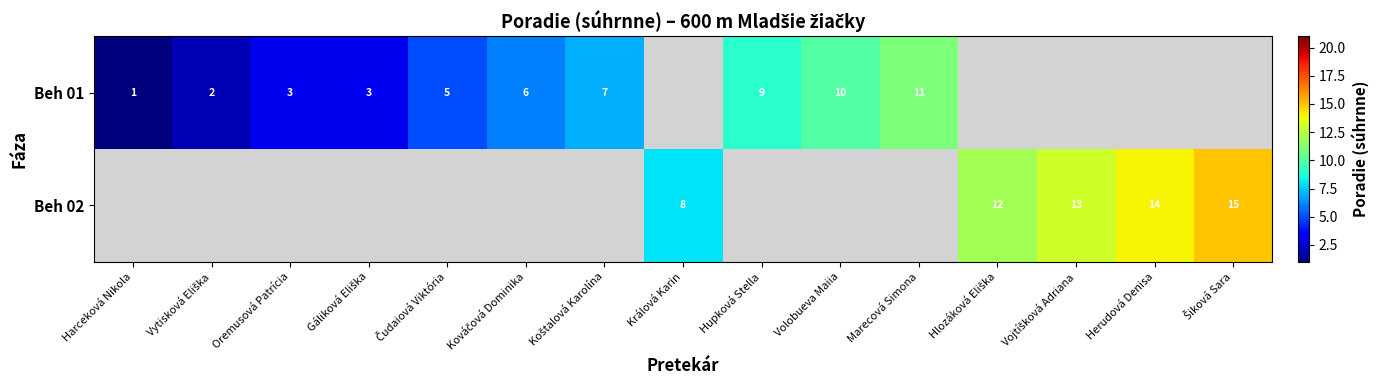

The Beh 01 series shows 13 at Hupková Stella. True or false?

False